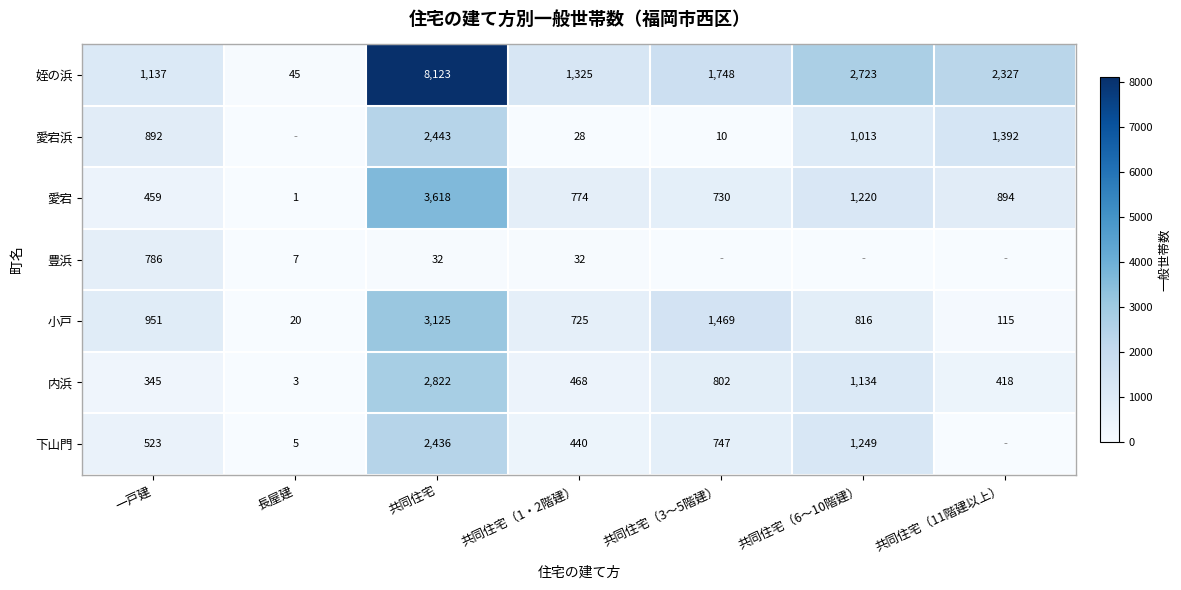

What is the approximate value of 内浜 at 一戸建, to the nearest 100?

300